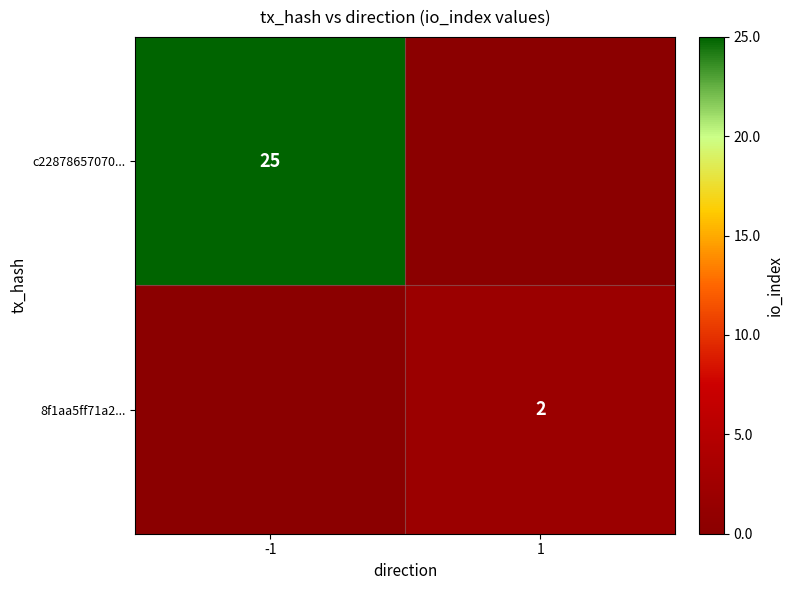

At which category is the sum across all series the highest?

-1